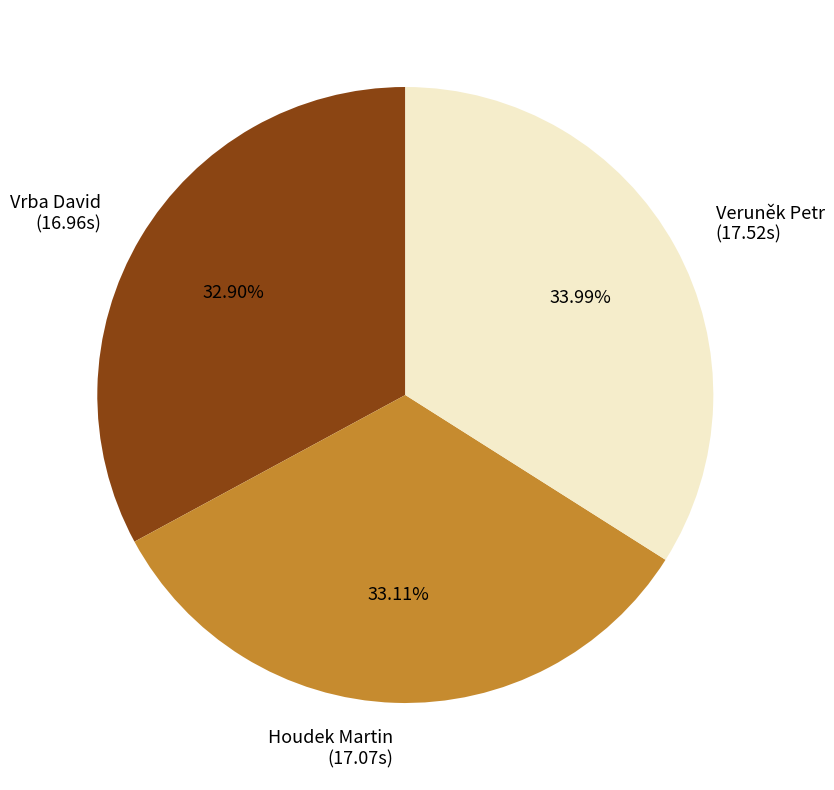

What is the largest slice in the pie chart?

Veruněk Petr